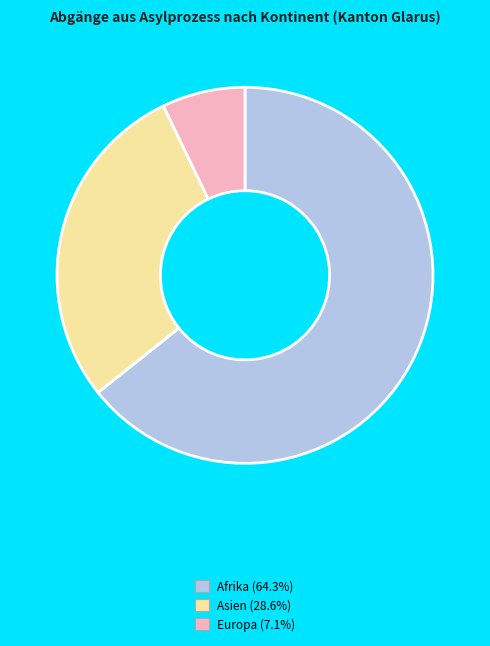

Is there any slice that represents more than half of the pie?

Yes